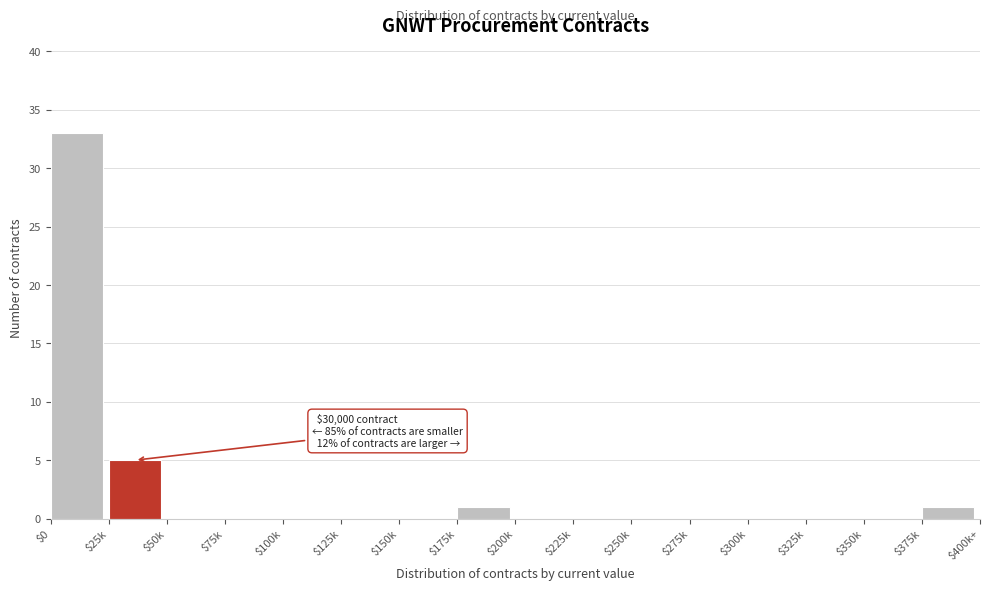

True or false: the data shows -14 at $350k.

False